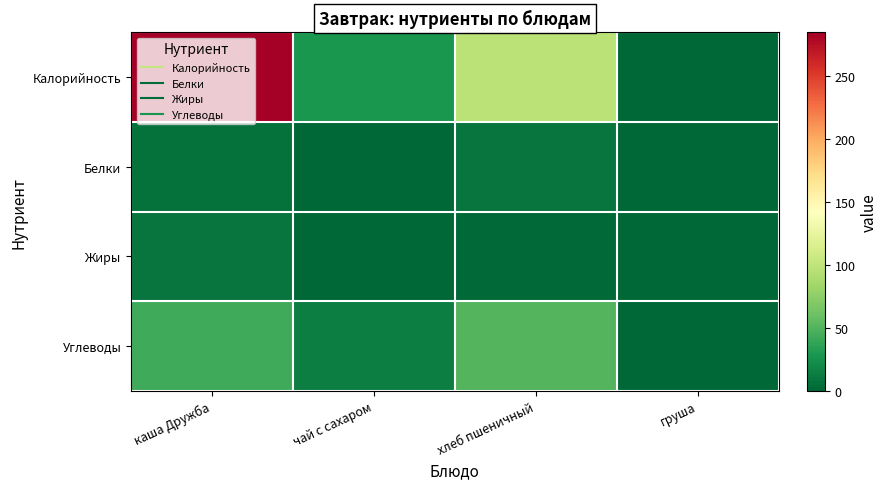

Which label corresponds to the largest value in the chart?

каша Дружба